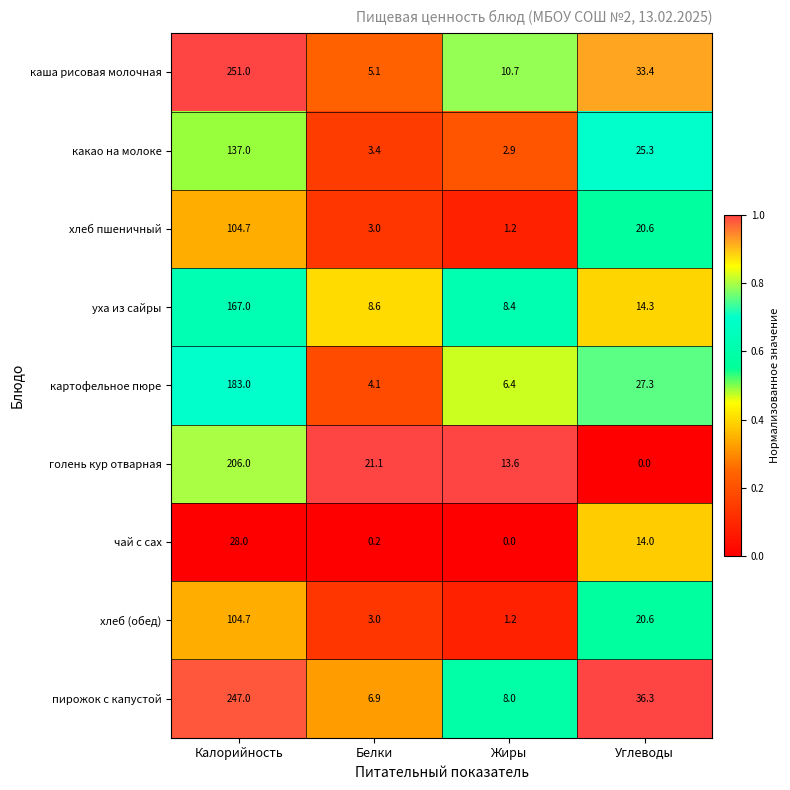

How many categories are shown in the chart?

4